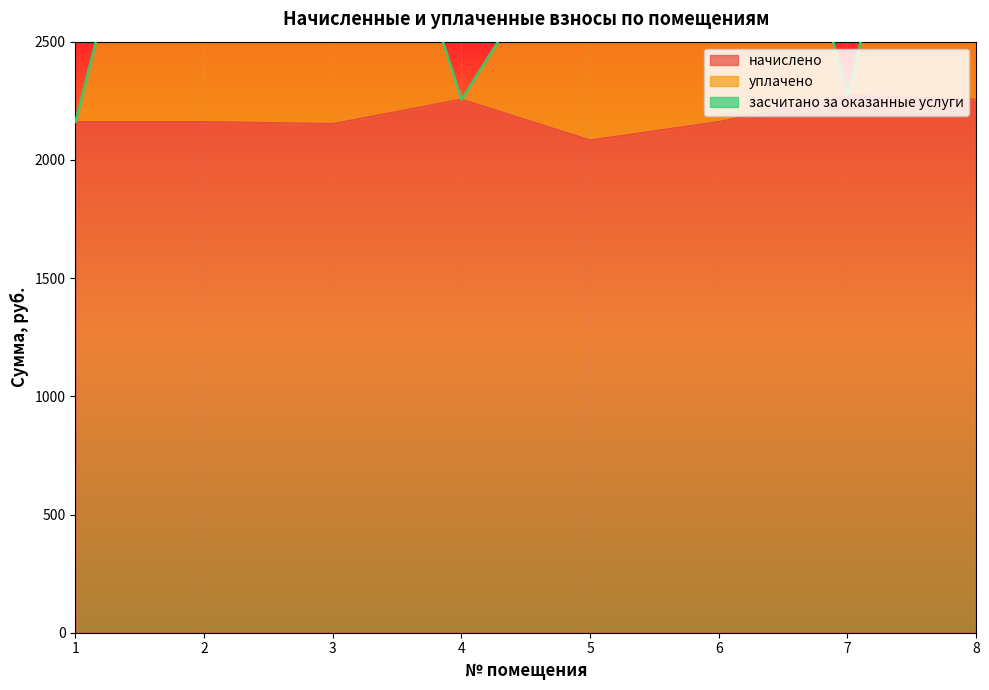

Where is the first local maximum for начислено?

4